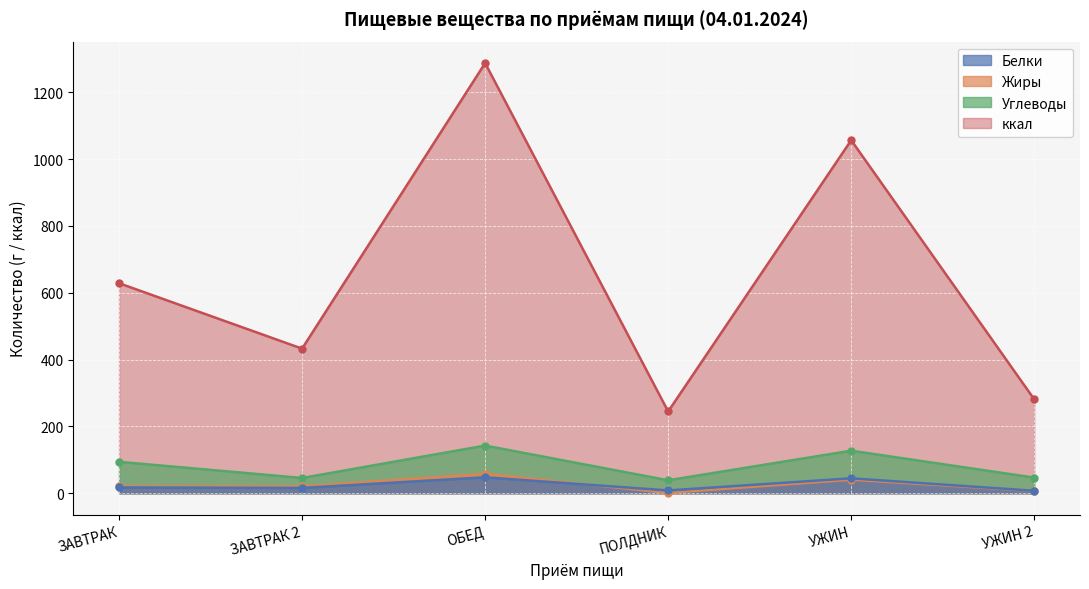

Reading right to left, list all the values displayed in this chart.

Белки: УЖИН 2=7.2	УЖИН=44.5	ПОЛДНИК=8.3	ОБЕД=47.5	ЗАВТРАК 2=15.8	ЗАВТРАК=17.2
Жиры: УЖИН 2=6.7	УЖИН=40.5	ПОЛДНИК=0.8	ОБЕД=58.0	ЗАВТРАК 2=20.5	ЗАВТРАК=20.7
Углеводы: УЖИН 2=46.6	УЖИН=127.2	ПОЛДНИК=38.7	ОБЕД=142.6	ЗАВТРАК 2=45.5	ЗАВТРАК=94.0
ккал: УЖИН 2=281.0	УЖИН=1056.8	ПОЛДНИК=244.7	ОБЕД=1287.7	ЗАВТРАК 2=432.8	ЗАВТРАК=628.7